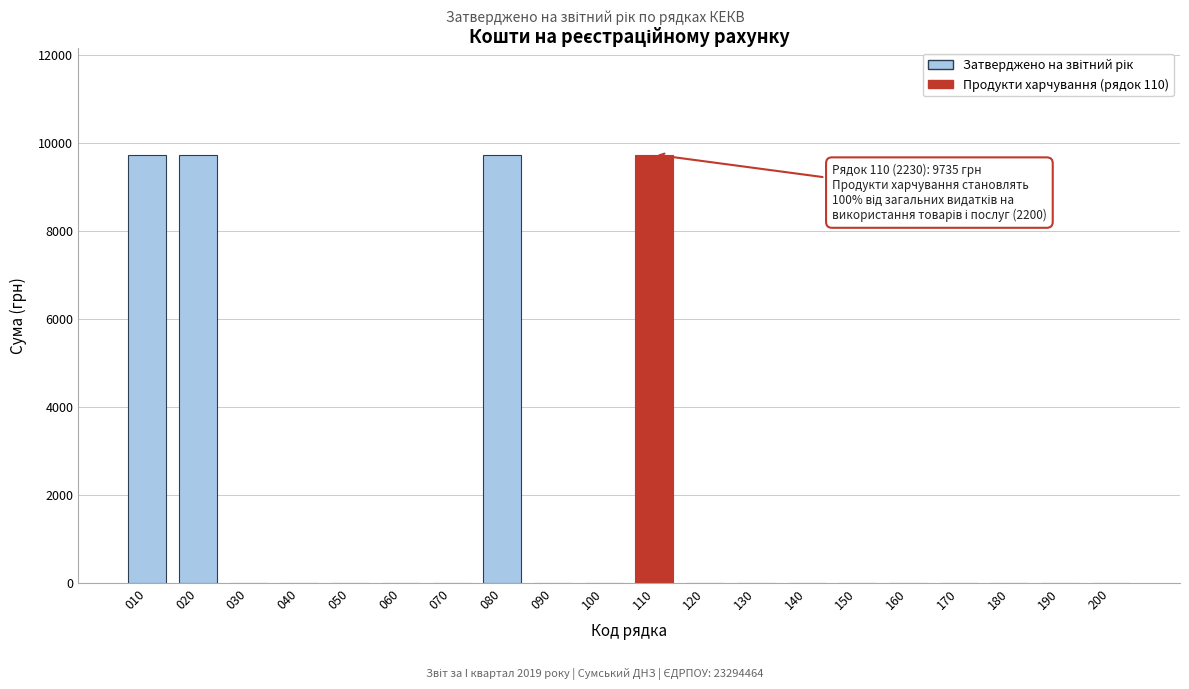

Reading right to left, transcribe all the data shown in this chart.

200=0	190=0	180=0	170=0	160=0	150=0	140=0	130=0	120=0	110=9735	100=0	090=0	080=9735	070=0	060=0	050=0	040=0	030=0	020=9735	010=9735